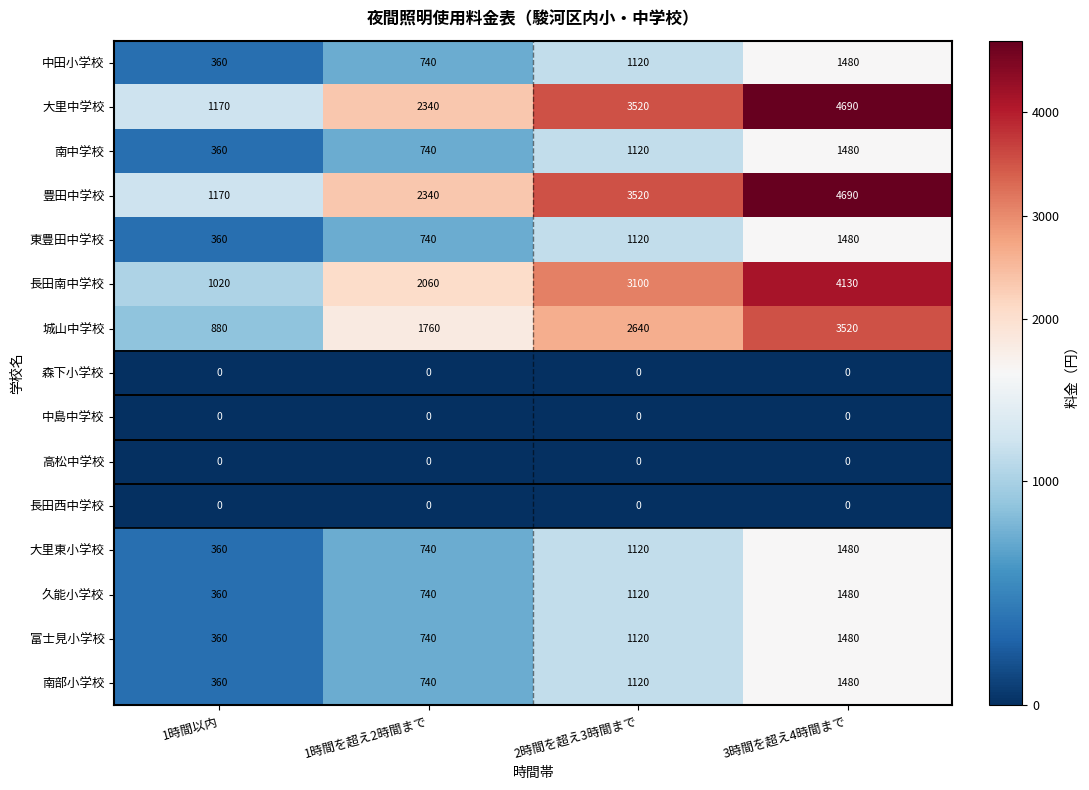

What is the total value across all series at 1時間以内?

6760